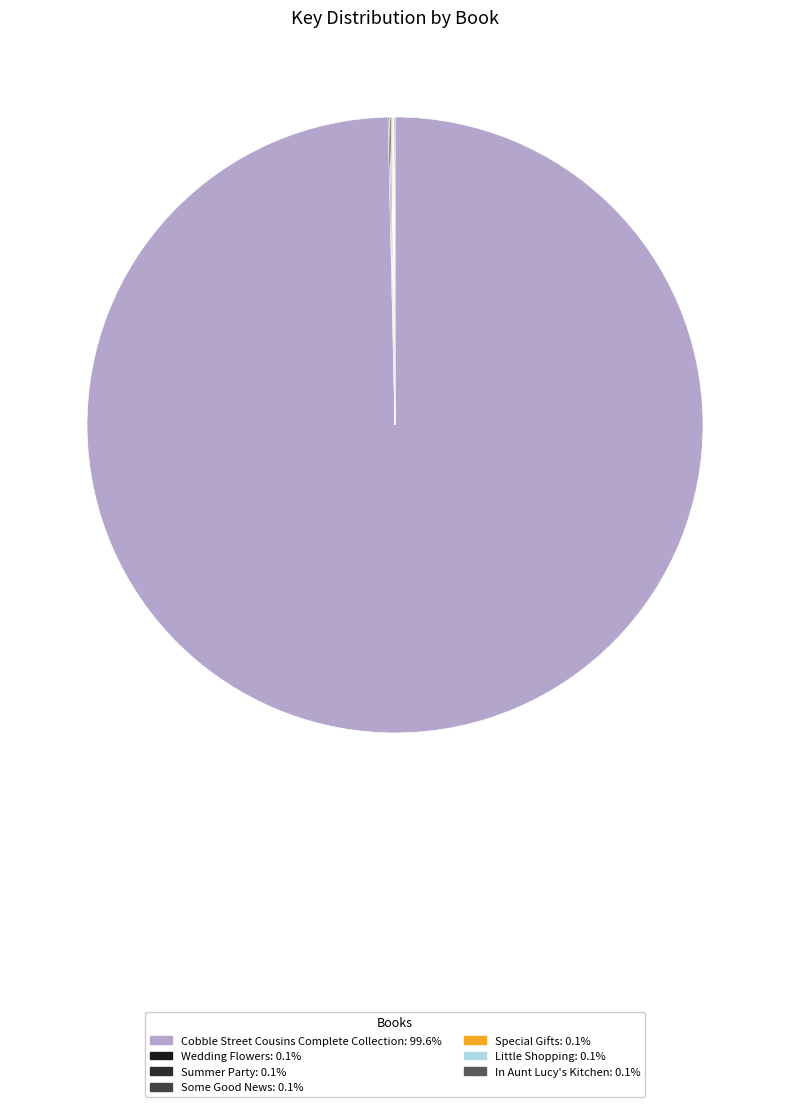

True or false: Special Gifts accounts for 5% of the total.

False